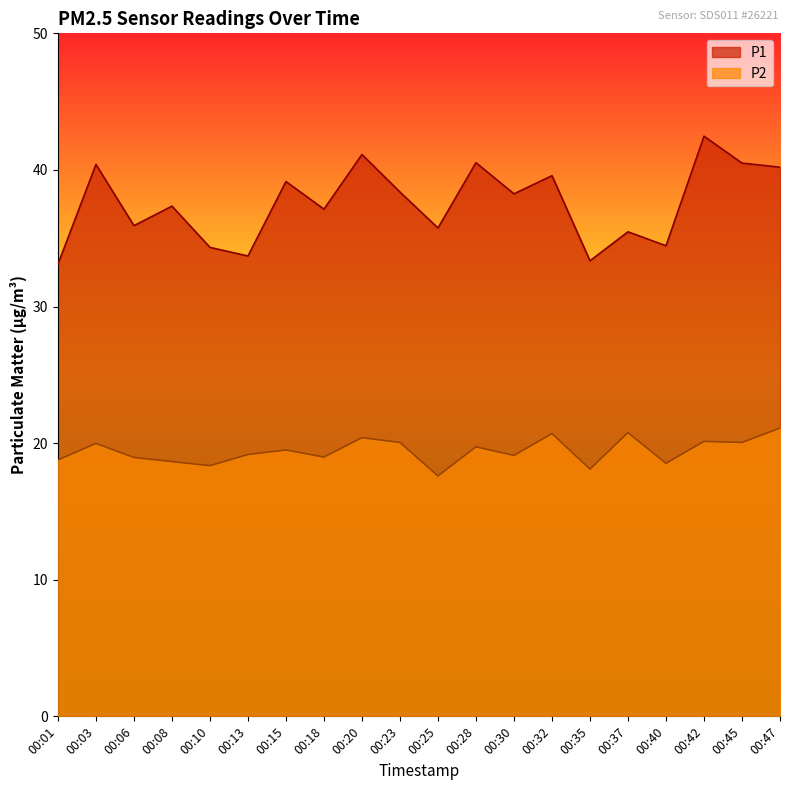

Does the chart have visible grid lines?

No